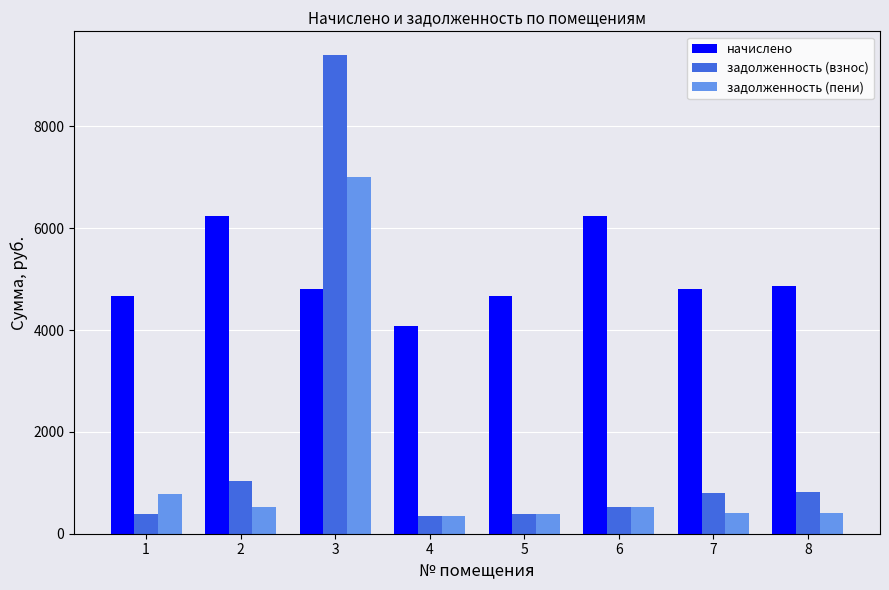

Between 4 and 5, which series saw the biggest shift?

начислено